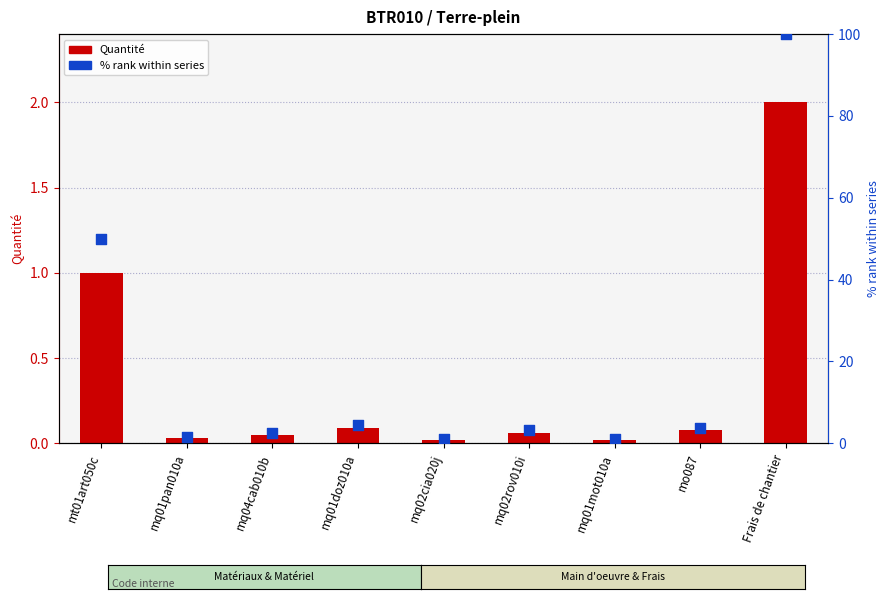

What is the total value across all series at mo087?

3.9